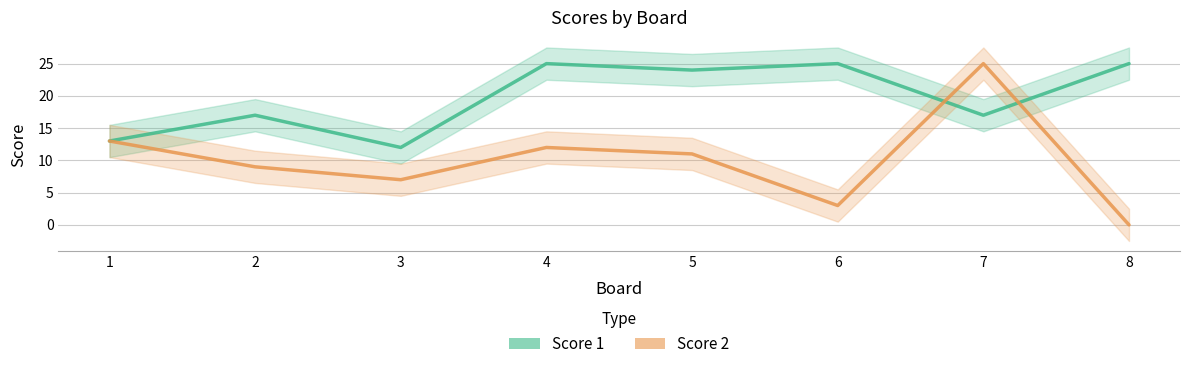

Count the number of categories in the chart.

8